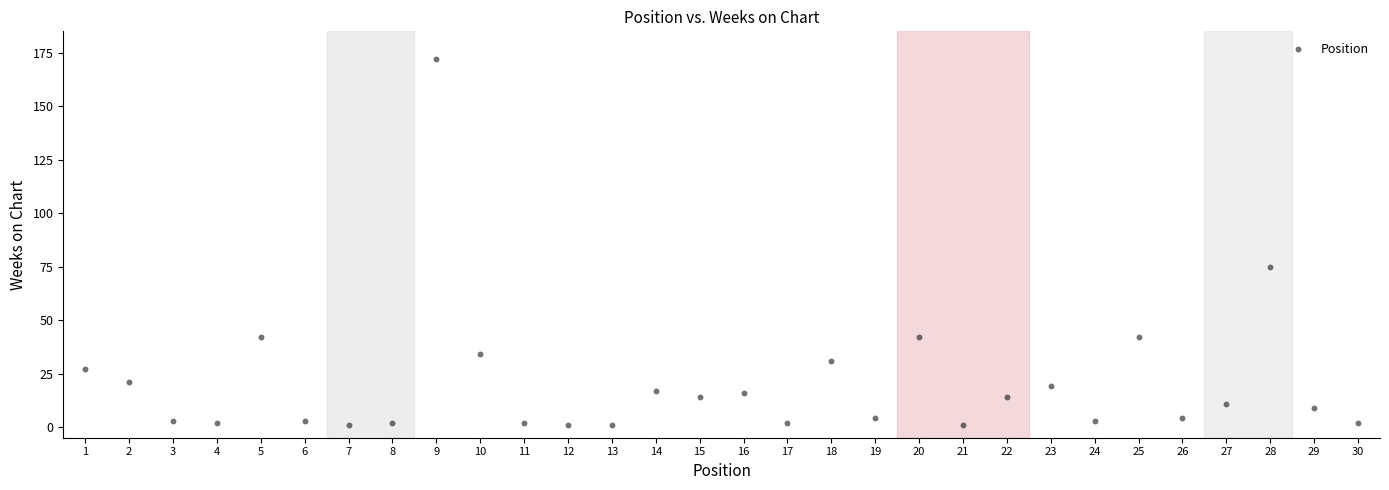

What is the range of Y values (max minus min)?

171